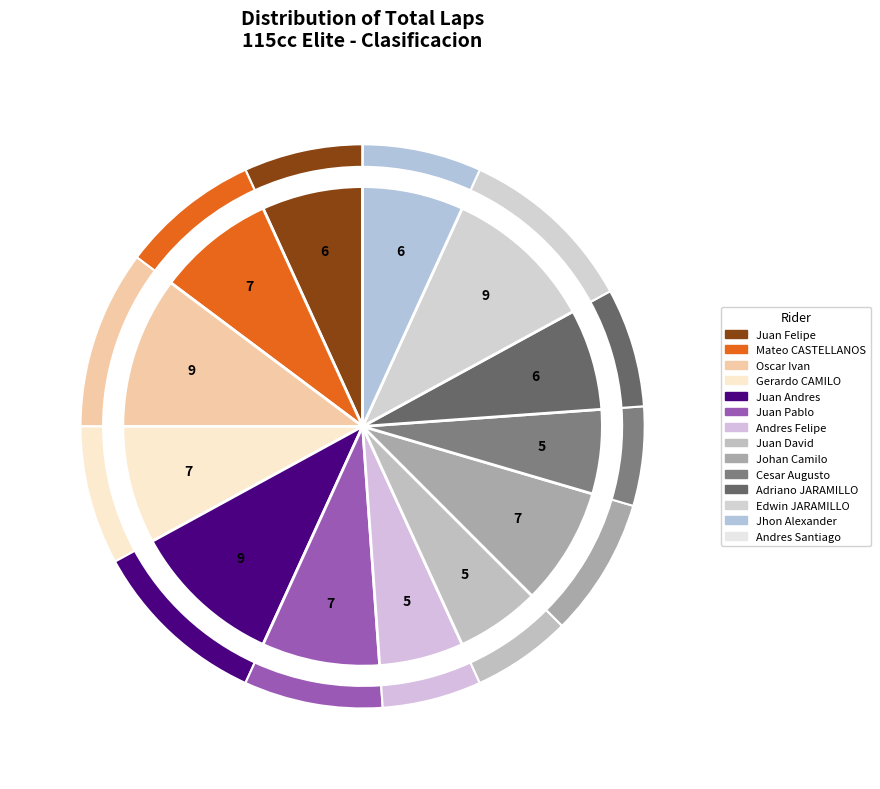

To the nearest percent, what percentage of the pie is Jhon Alexander NUÑEZ CASTELLANOS?

7%